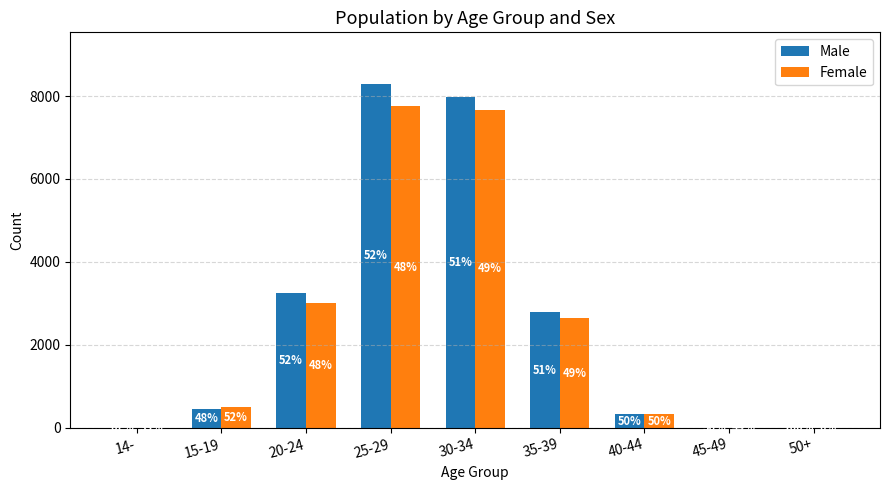

What are all the series names shown in the legend?

Male, Female